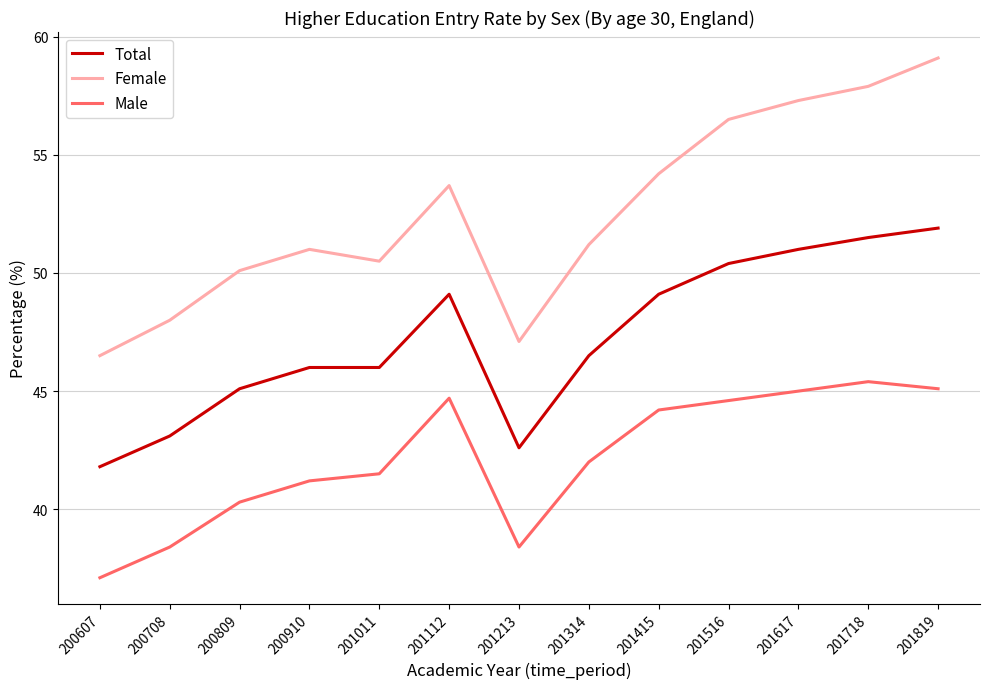

True or false: Female and Total intersect in this chart.

False